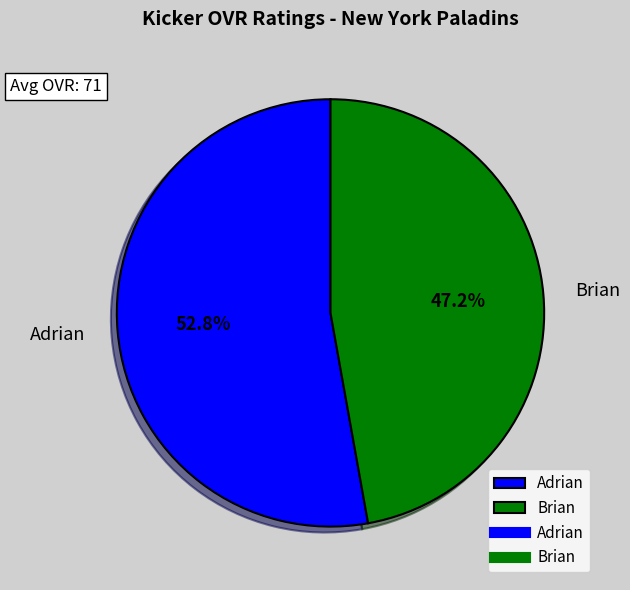

To the nearest percent, what is the difference between the Adrian and Brian slice percentages?

6%